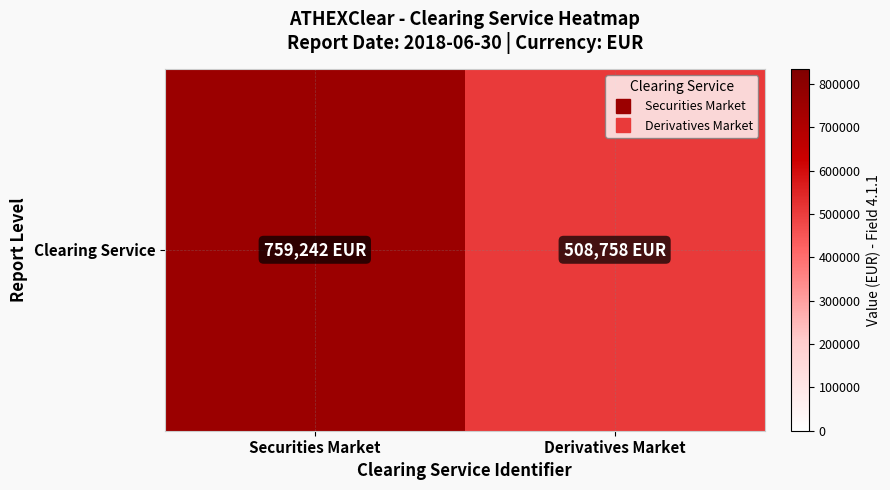

What is the difference between the values at Derivatives Market and Securities Market?

250484